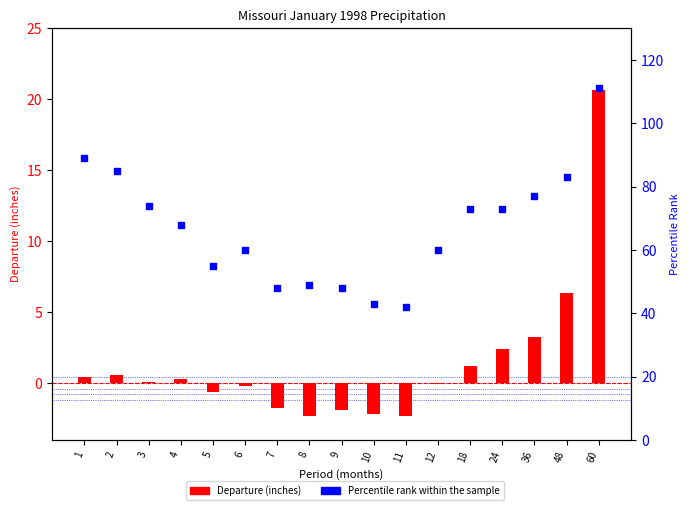

Which series reaches the maximum Y coordinate?

percentile rank within the sample